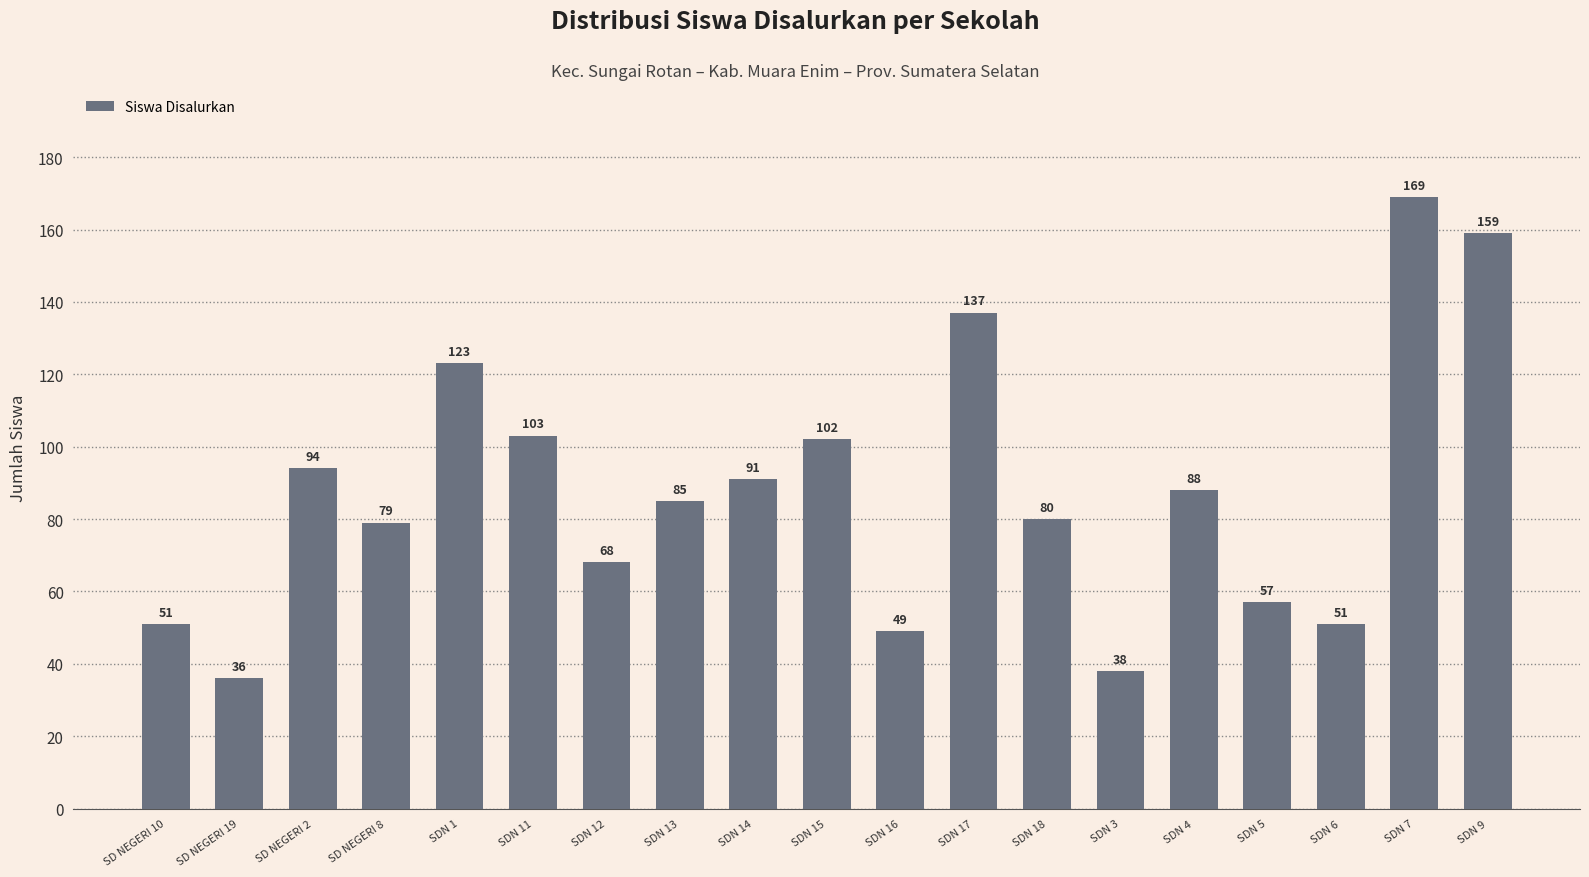

Is it true that the value at SDN 15 is 102?

True